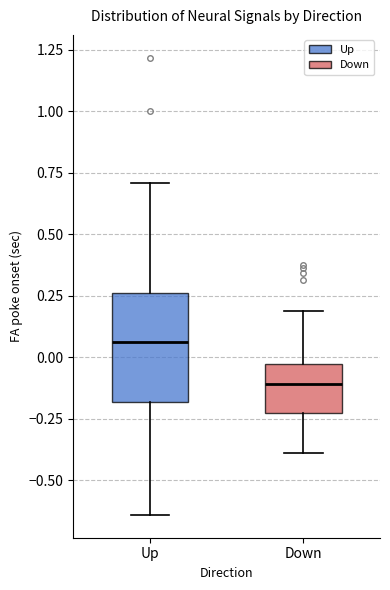

Reading left to right, transcribe this box plot: for each box, give where its median line is, the range the box spans, and where its two whiskers end, as read against the y-axis. The values are not printed on the chart, so give them approximately, as read against the axis.

Up: median 0.05, box -0.20 to 0.25, whiskers -0.65 to 0.70
Down: median -0.10, box -0.25 to -0.05, whiskers -0.40 to 0.20